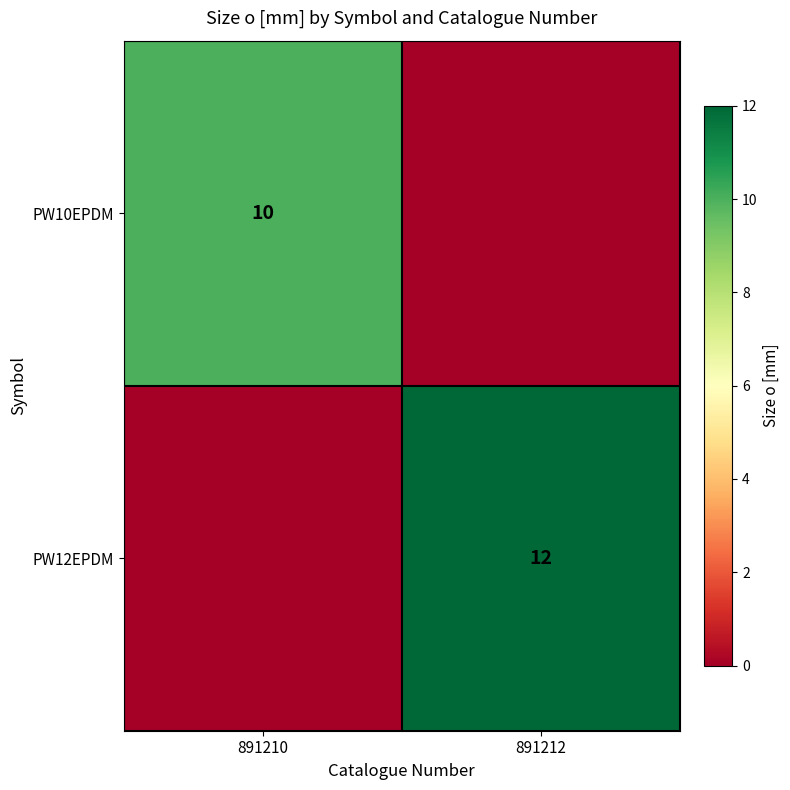

Is the value of PW10EPDM at 891210 greater than the value of PW12EPDM at 891212?

No